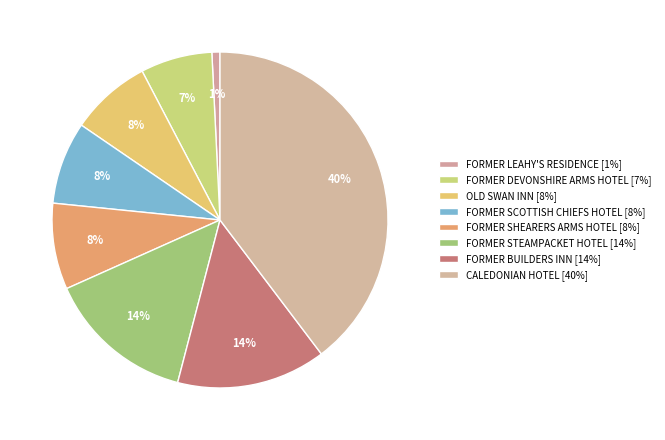

Is it true that FORMER SHEARERS ARMS HOTEL is 19% of the pie?

False